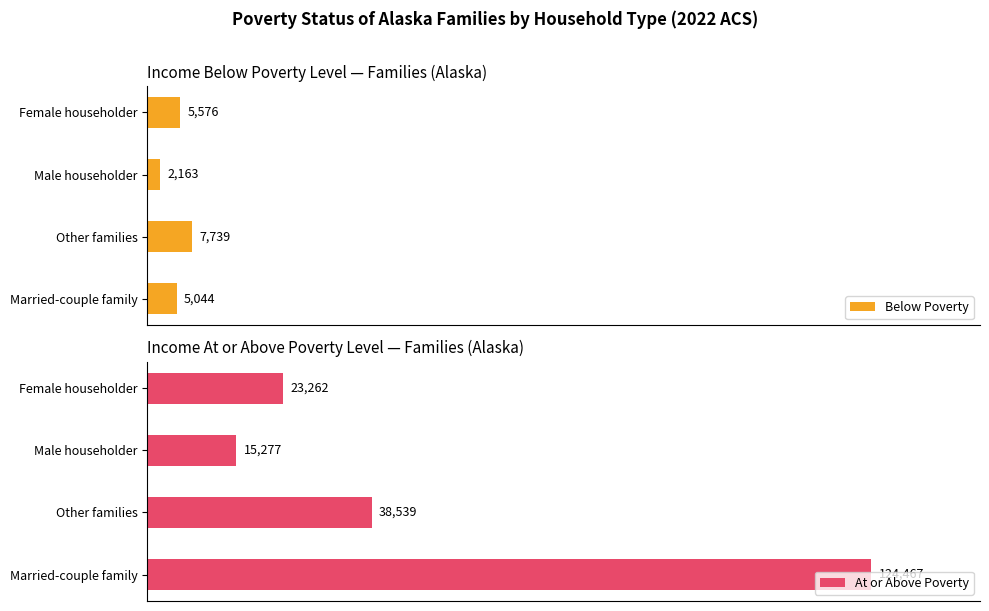

What is the minimum value for At or Above Poverty?

15277